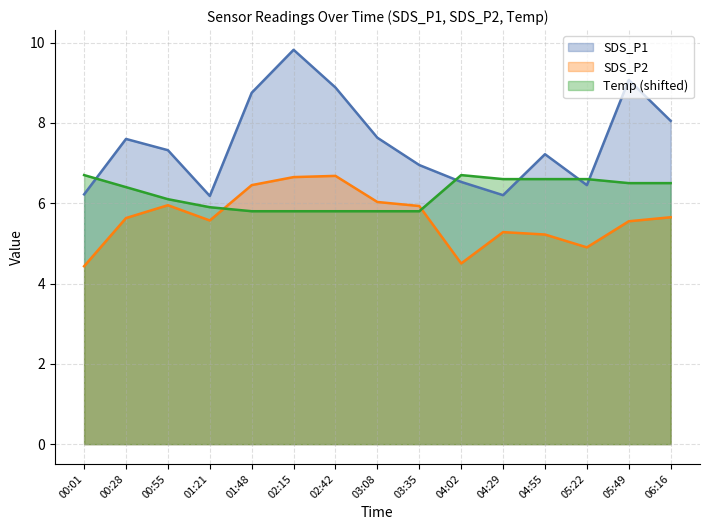

What is the sum of all SDS_P2 values?

84.4